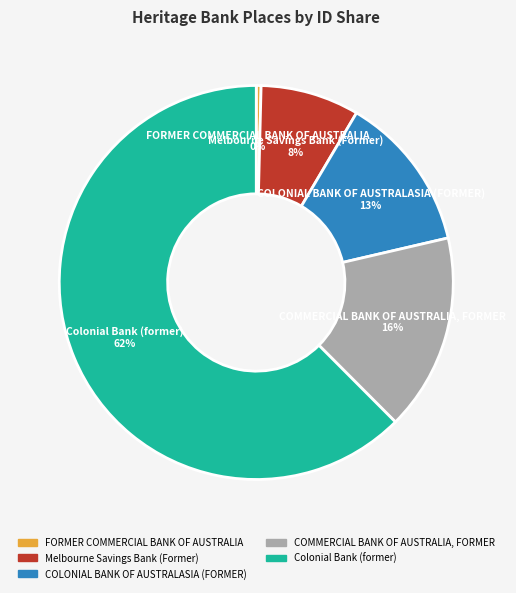

To the nearest percent, what portion does COLONIAL BANK OF AUSTRALASIA (FORMER) represent?

13%